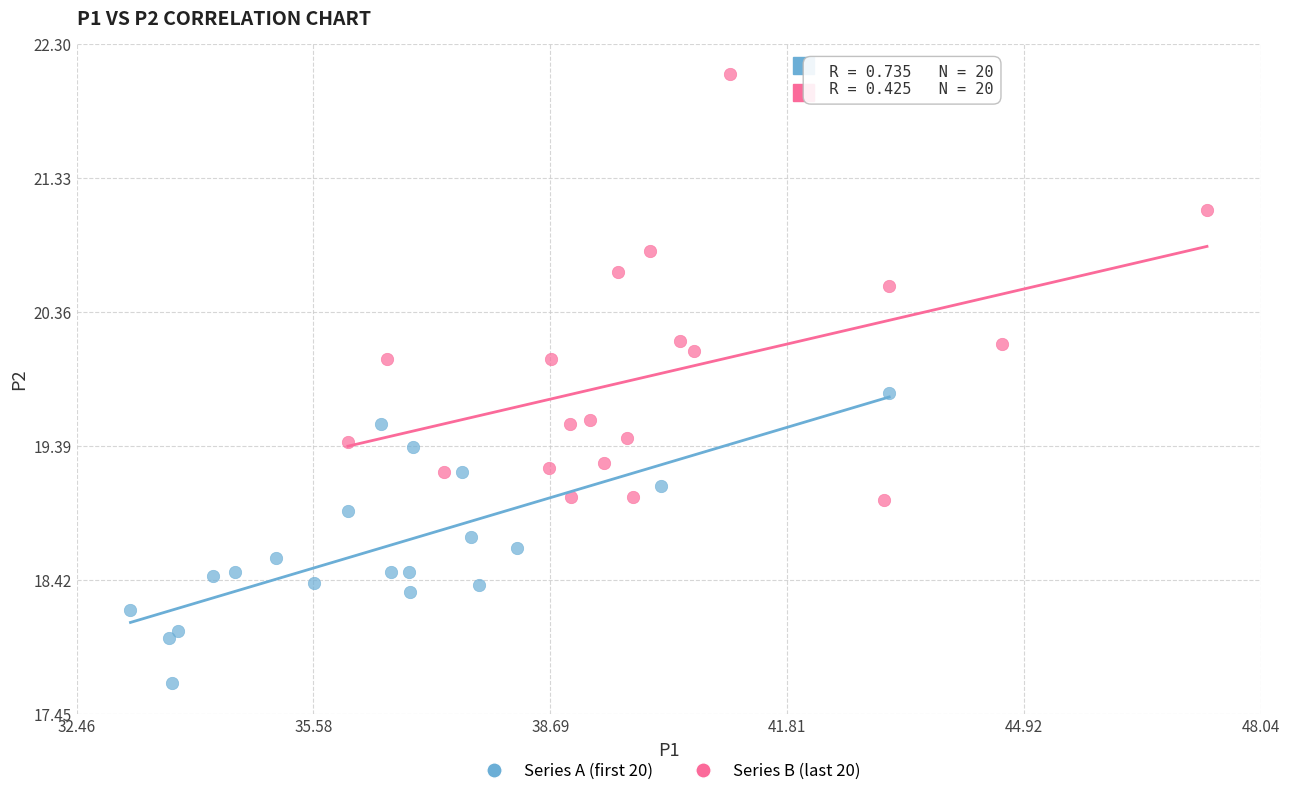

Which series reaches the maximum Y coordinate?

Series B (last 20)